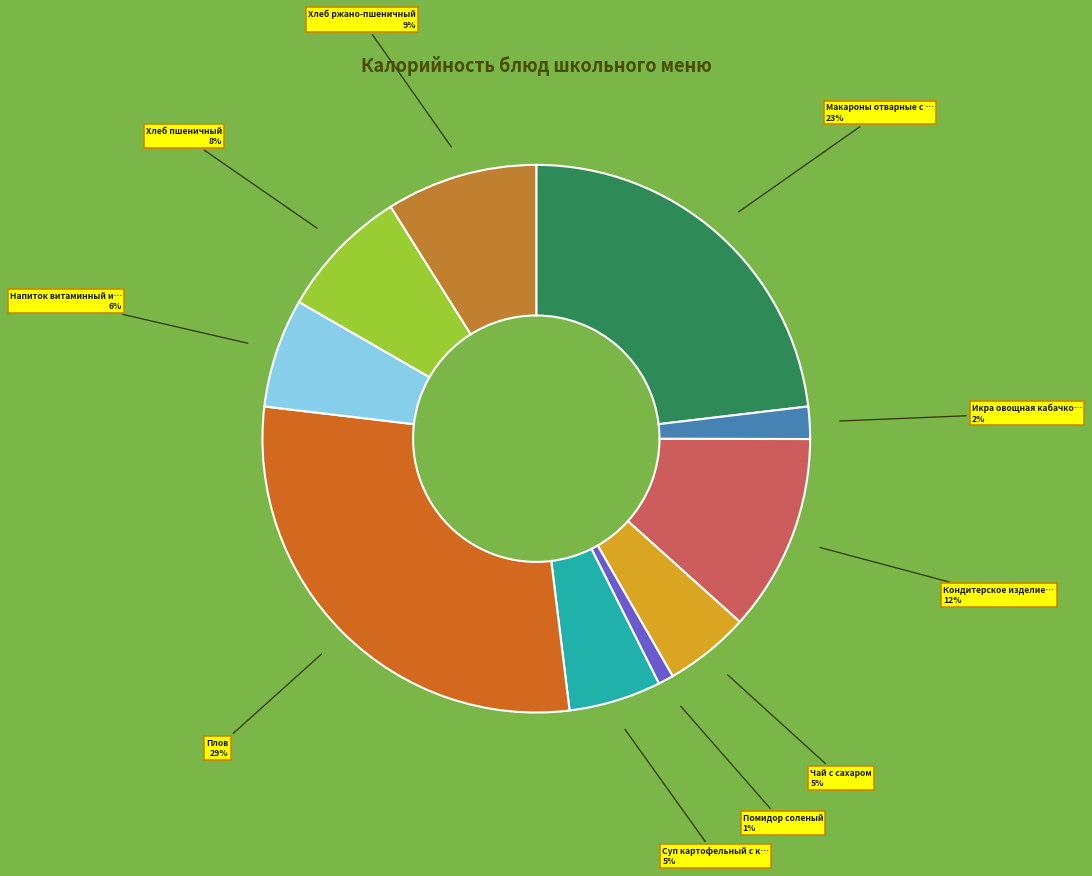

How many segments does this pie chart have?

10